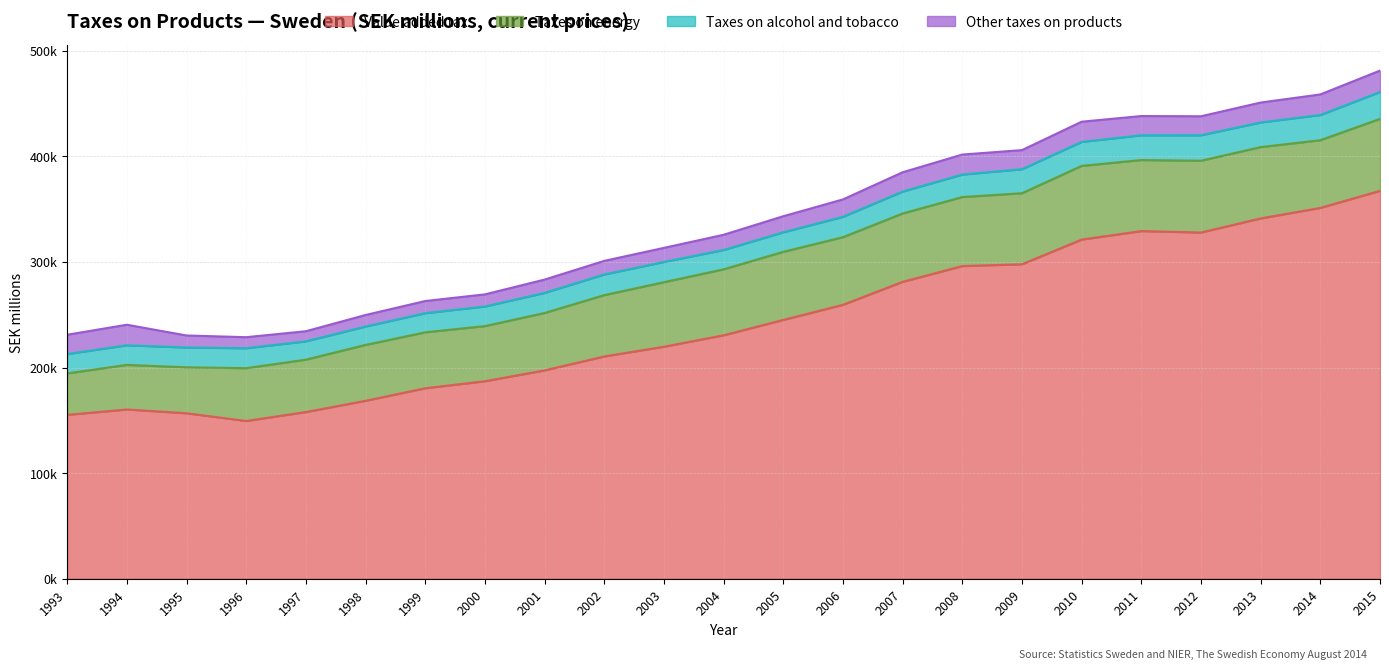

What are all the series names shown in the legend?

Value added tax, Taxes on energy, Taxes on alcohol and tobacco, Other taxes on products